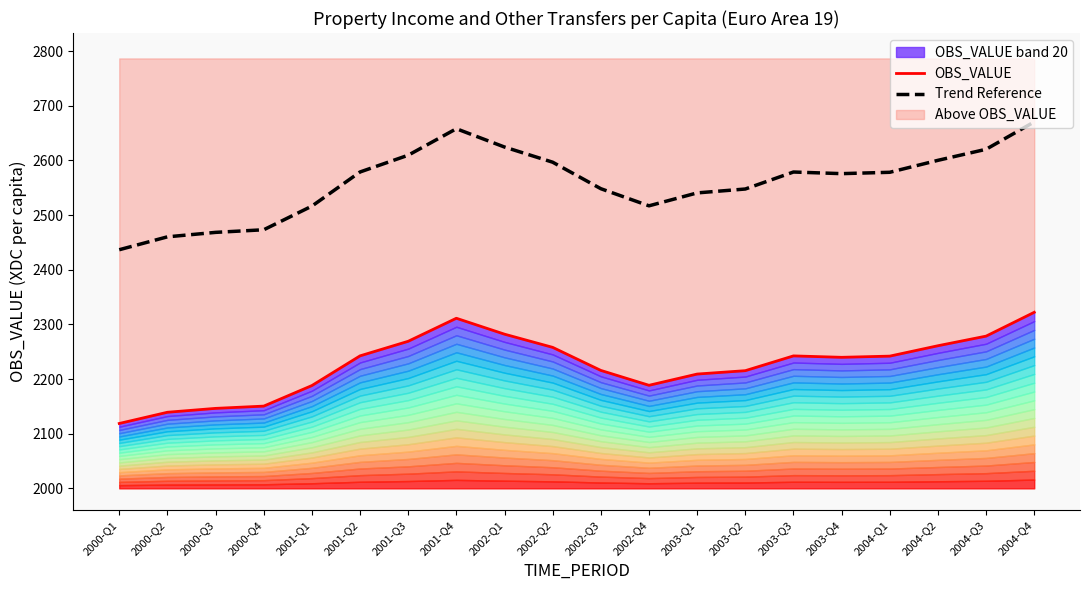

What is the label of the 13th point from the right?

2001-Q4